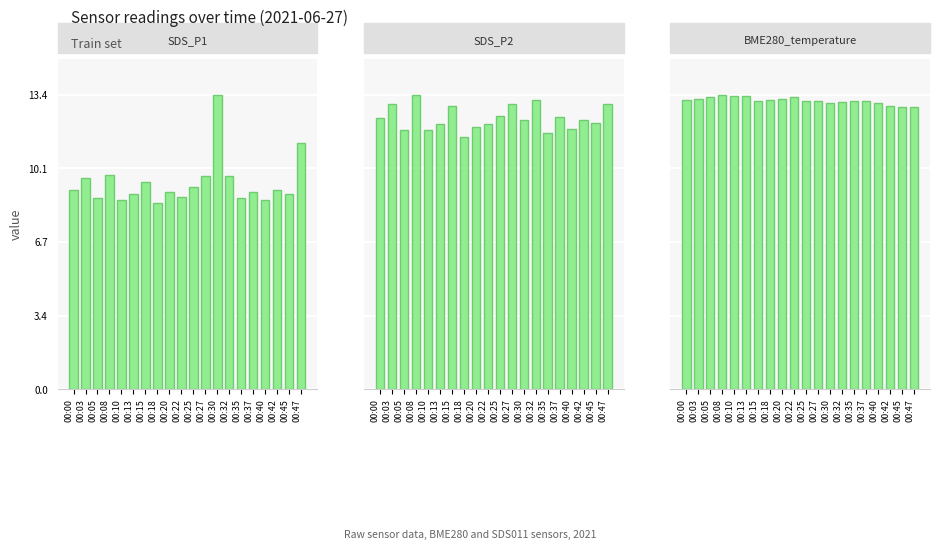

At 00:05, list the series in order from smallest to largest.

SDS_P2, SDS_P1, BME280_temperature